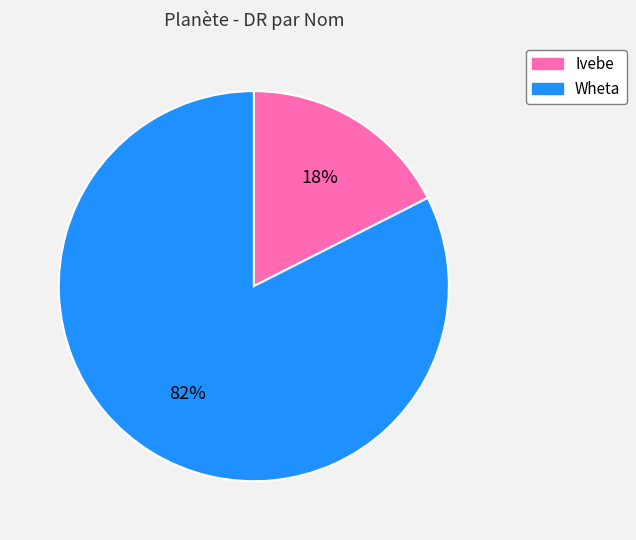

What is the largest slice in the pie chart?

Wheta